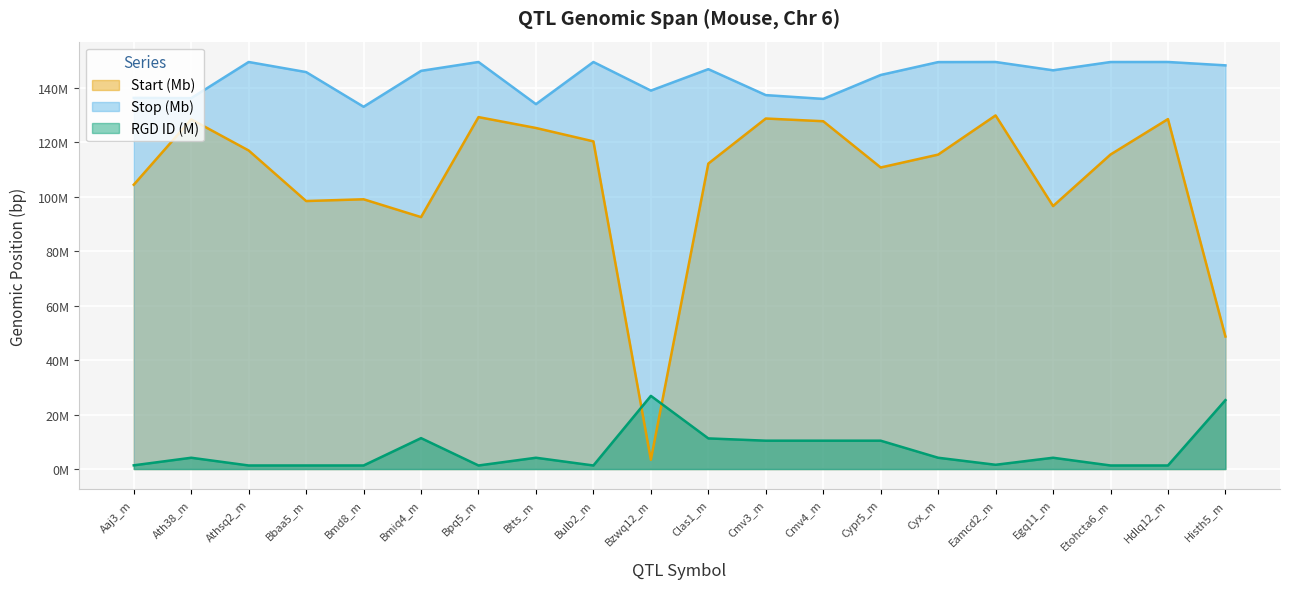

List the series in order of their overall mean, lowest first.

RGD ID (M), Start (Mb), Stop (Mb)